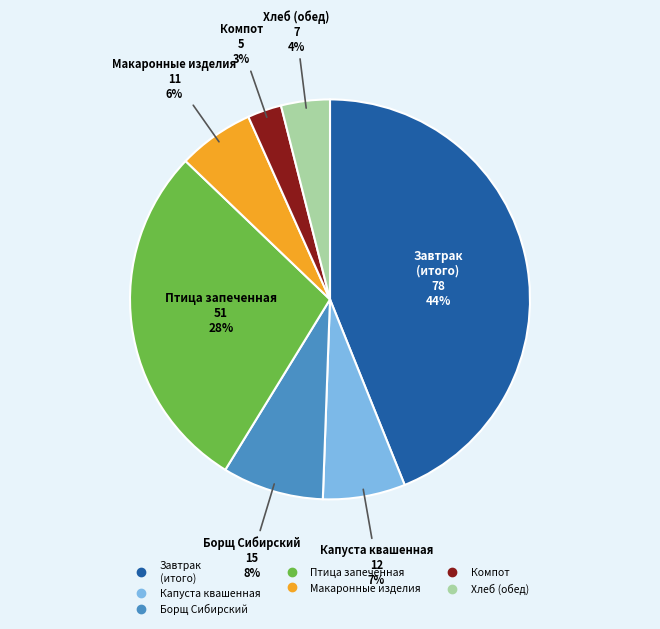

To the nearest percent, what is the average slice percentage?

14%